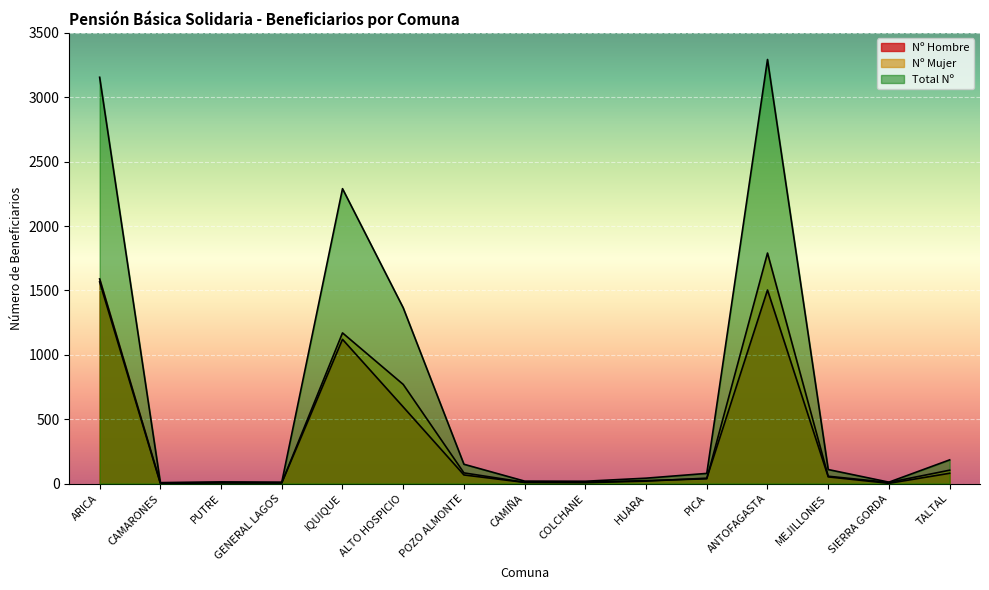

How many series are shown in this chart?

3